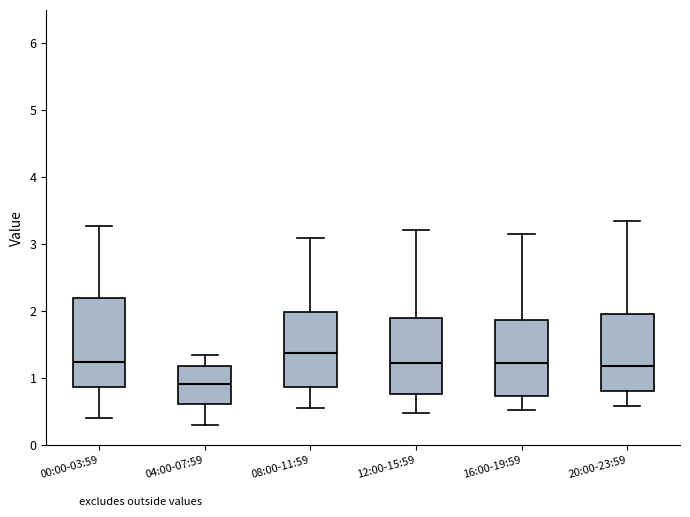

Reading left to right, transcribe this box plot: for each box, give where its median line is, the range the box spans, and where its two whiskers end, as read against the y-axis. The values are not printed on the chart, so give them approximately, as read against the axis.

00:00-03:59: median 1.2, box 0.9 to 2.2, whiskers 0.4 to 3.3
04:00-07:59: median 0.9, box 0.6 to 1.2, whiskers 0.3 to 1.4
08:00-11:59: median 1.4, box 0.9 to 2.0, whiskers 0.6 to 3.1
12:00-15:59: median 1.2, box 0.8 to 1.9, whiskers 0.5 to 3.2
16:00-19:59: median 1.2, box 0.7 to 1.9, whiskers 0.5 to 3.2
20:00-23:59: median 1.2, box 0.8 to 2.0, whiskers 0.6 to 3.4